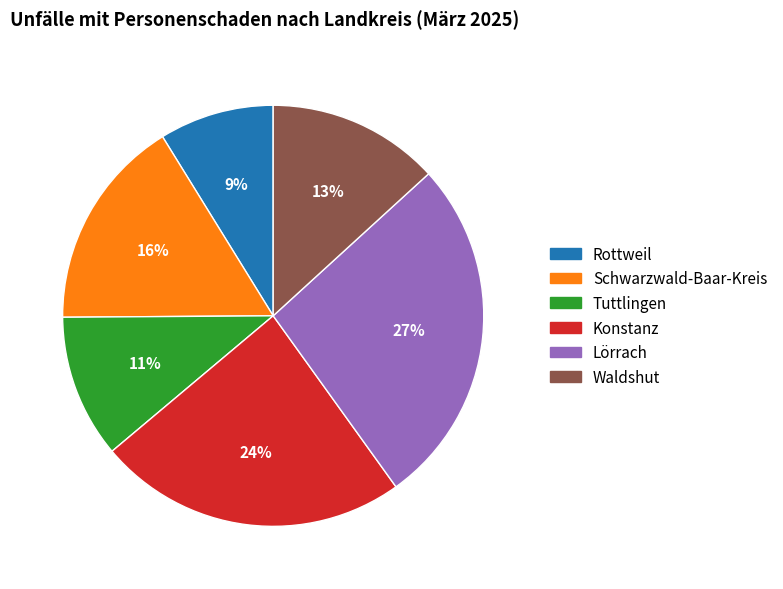

Which slice is the smallest?

Rottweil